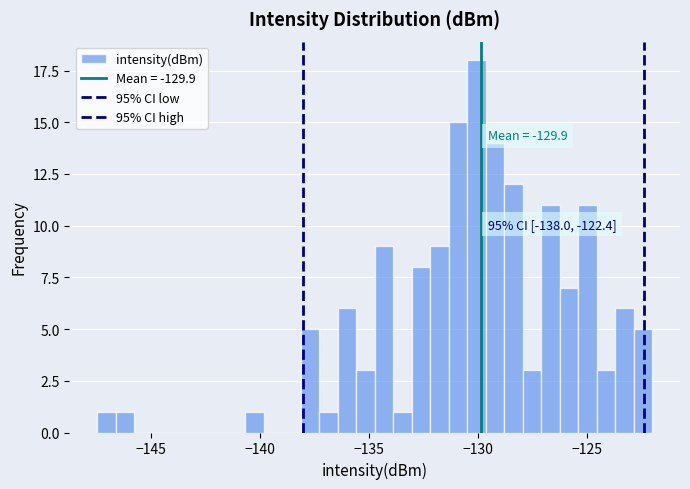

Around what value on the x-axis is the tallest bar? Give the approximate position of its centre, as read against the axis.

-130.0